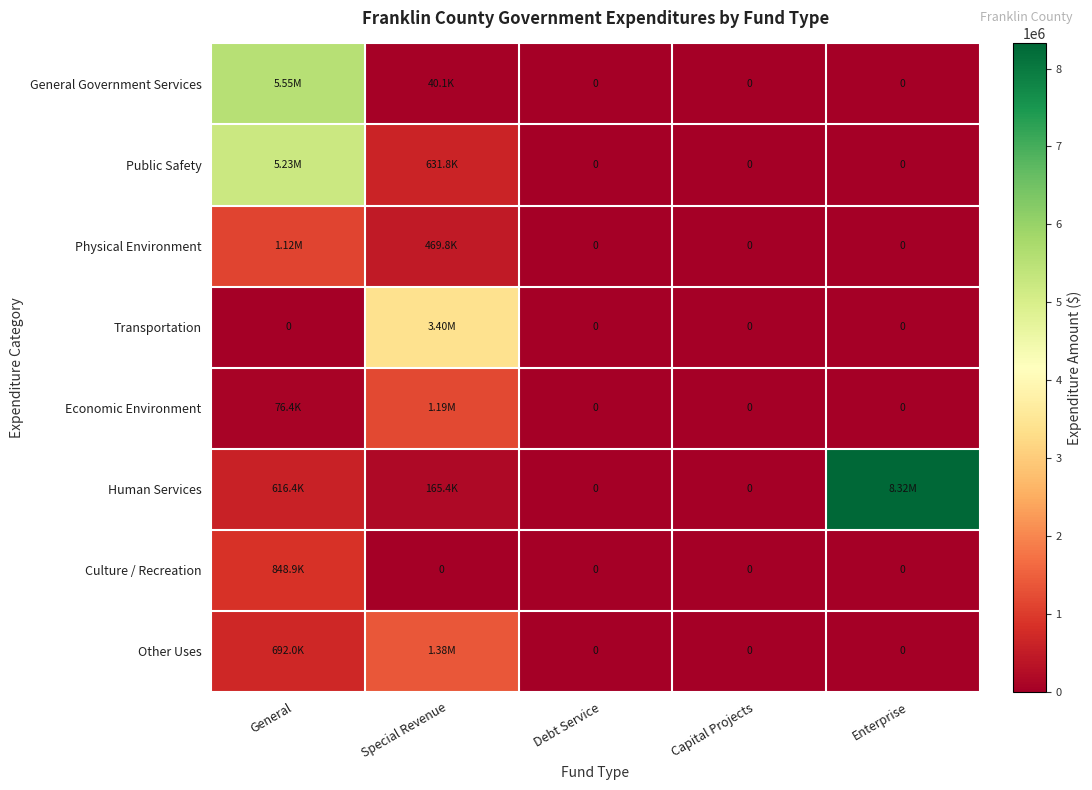

Count the Other Uses values in the range 0 to 691958.

4